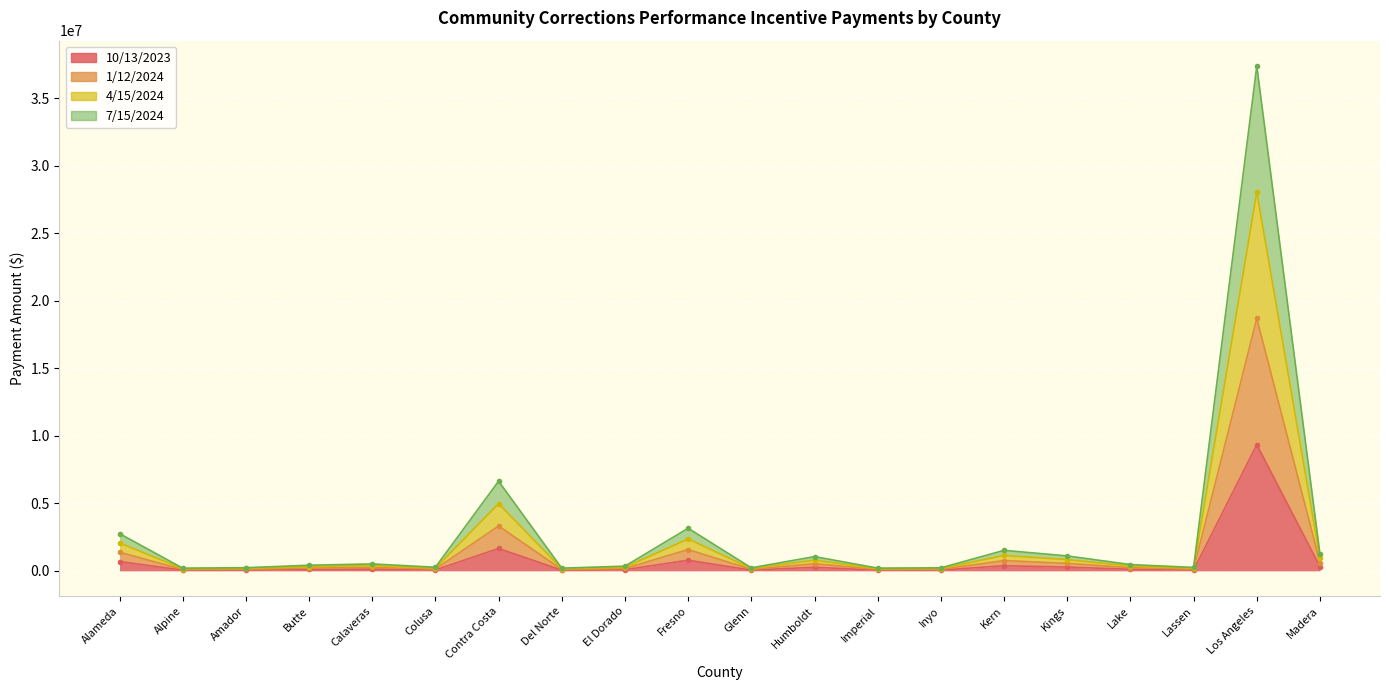

What is the label of the 4th point from the left?

Butte